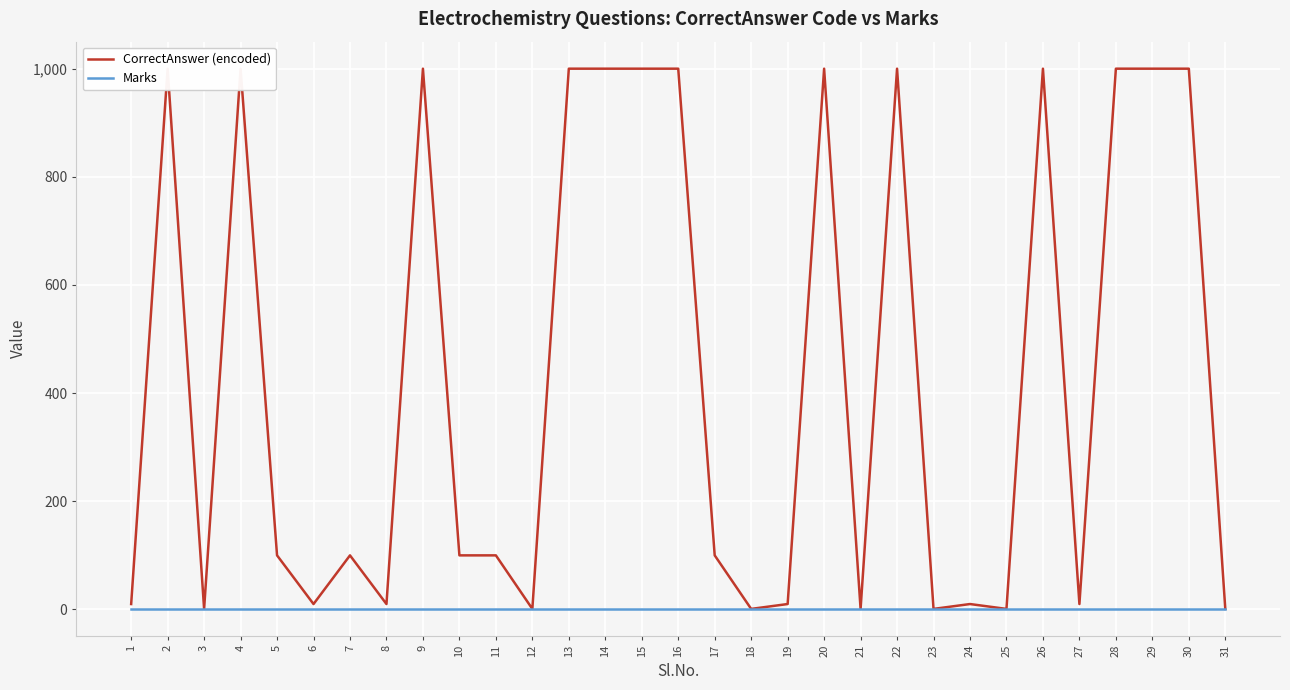

True or false: CorrectAnswer (encoded) and Marks intersect in this chart.

False